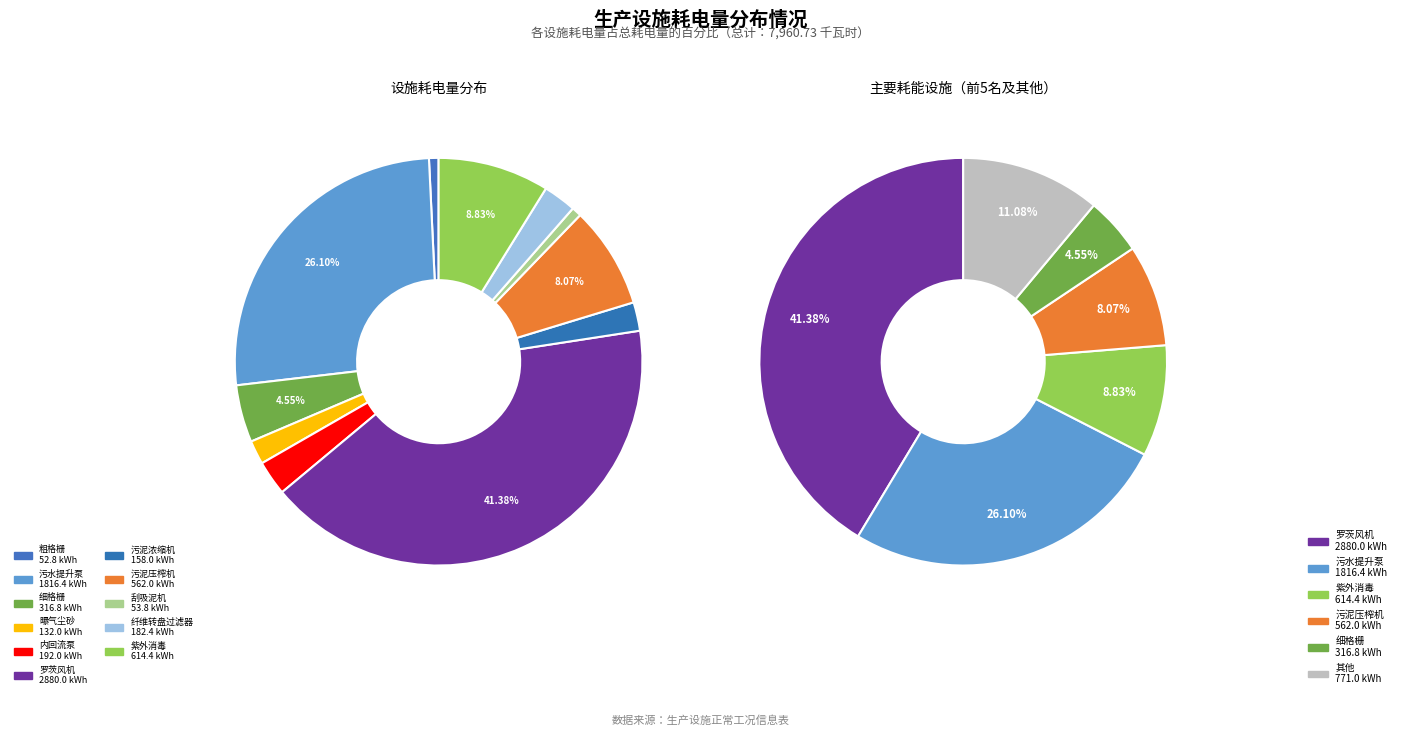

Which slice is the smallest?

粗格栅